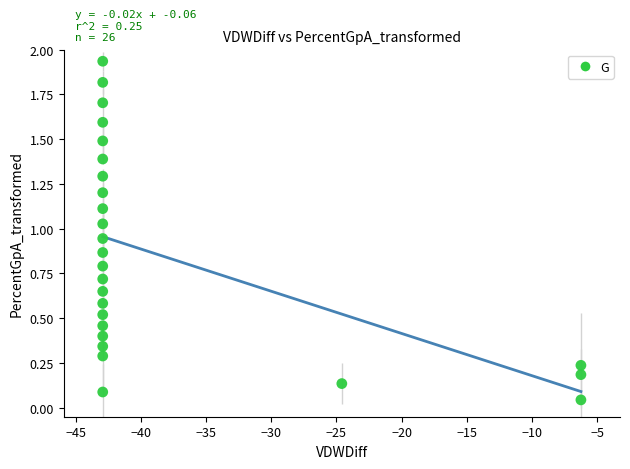

What is the range of X values (max minus min)?

36.7